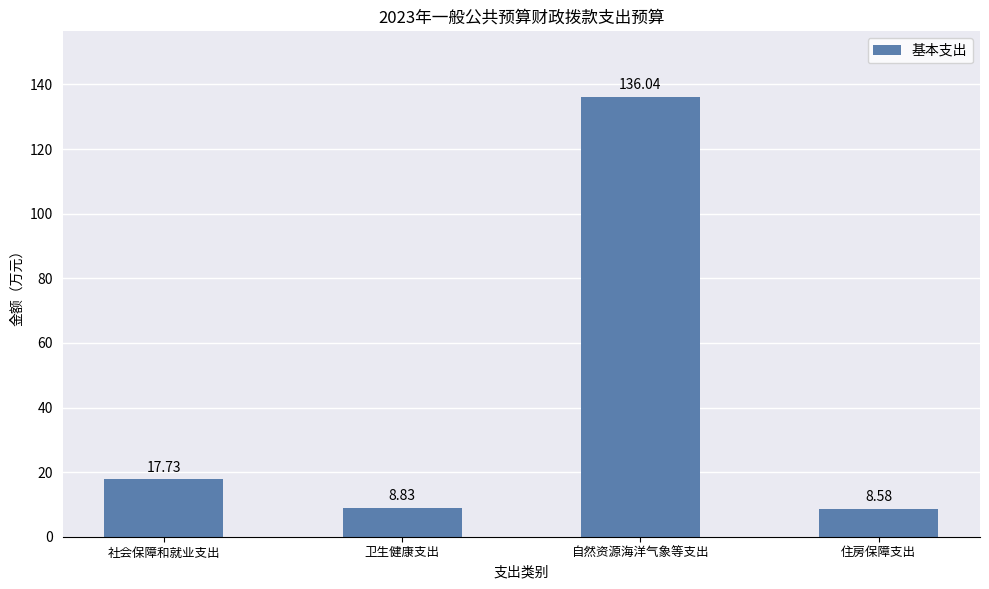

At which category does the chart reach its minimum across all series?

住房保障支出